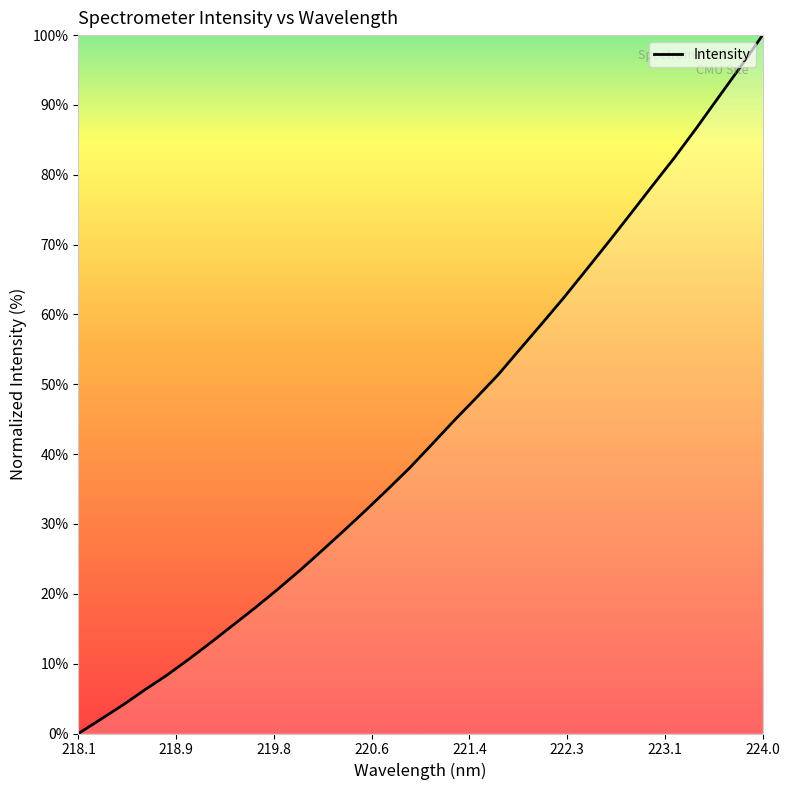

Reading left to right, transcribe all the data shown in this chart.

0.0	2.0	4.1	6.2	8.3	10.6	13.0	15.5	18.0	20.6	23.3	26.1	29.0	31.9	35.0	38.0	41.4	44.8	48.0	51.3	55.1	58.7	62.5	66.4	70.3	74.4	78.4	82.5	86.7	91.1	95.5	100.0